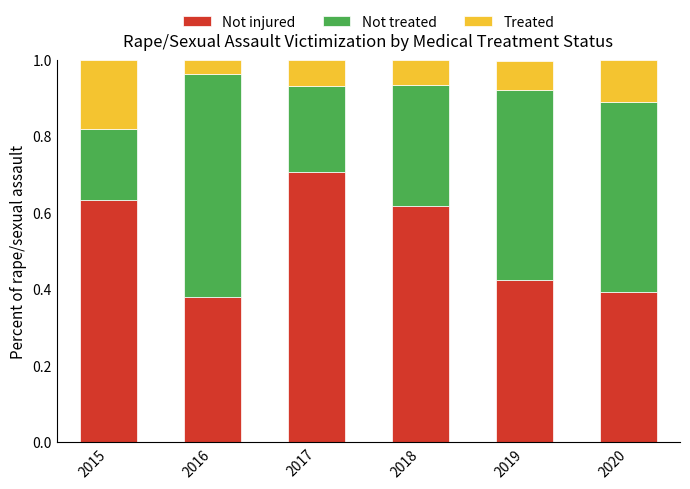

The value of Not injured at 2015 is 1.1. True or false?

False